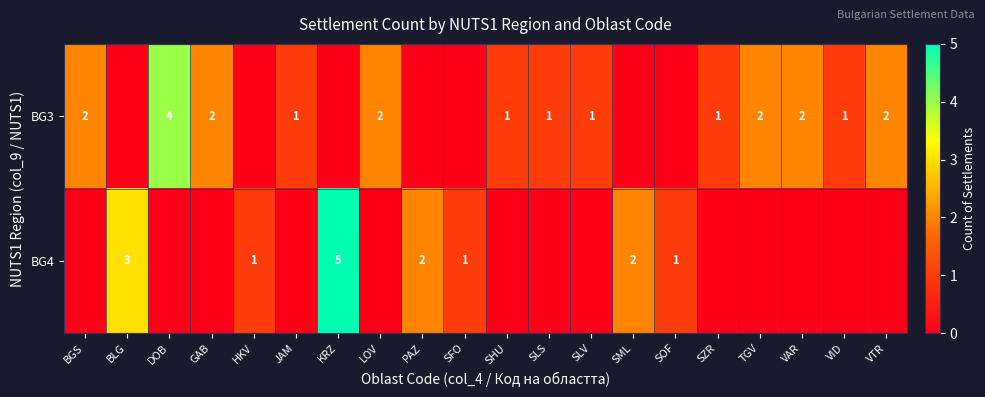

Count the number of categories in the chart.

20